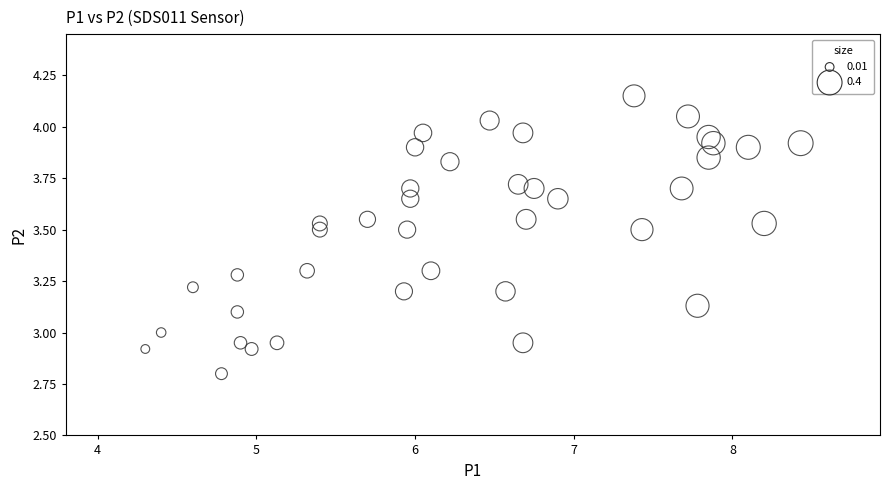

How many data points are displayed?

40